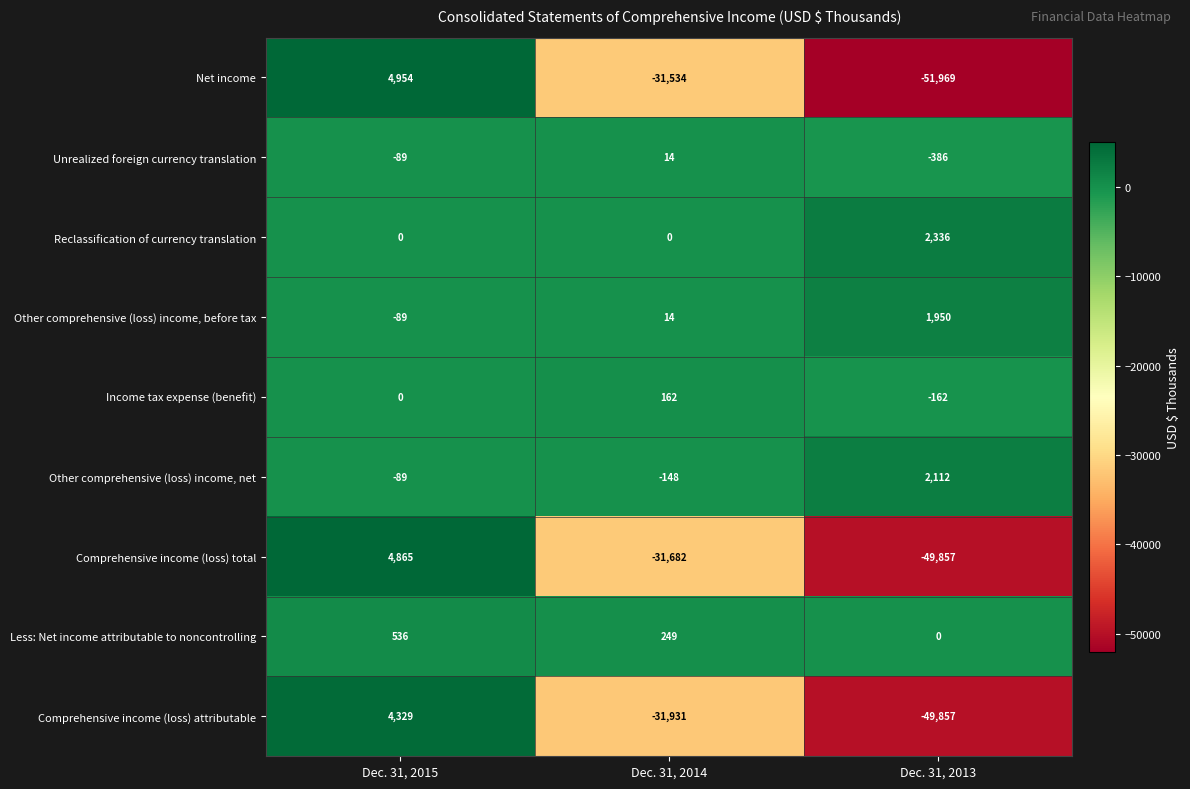

List the labels in order of Other comprehensive (loss) income, net value, smallest first.

Dec. 31, 2014, Dec. 31, 2015, Dec. 31, 2013